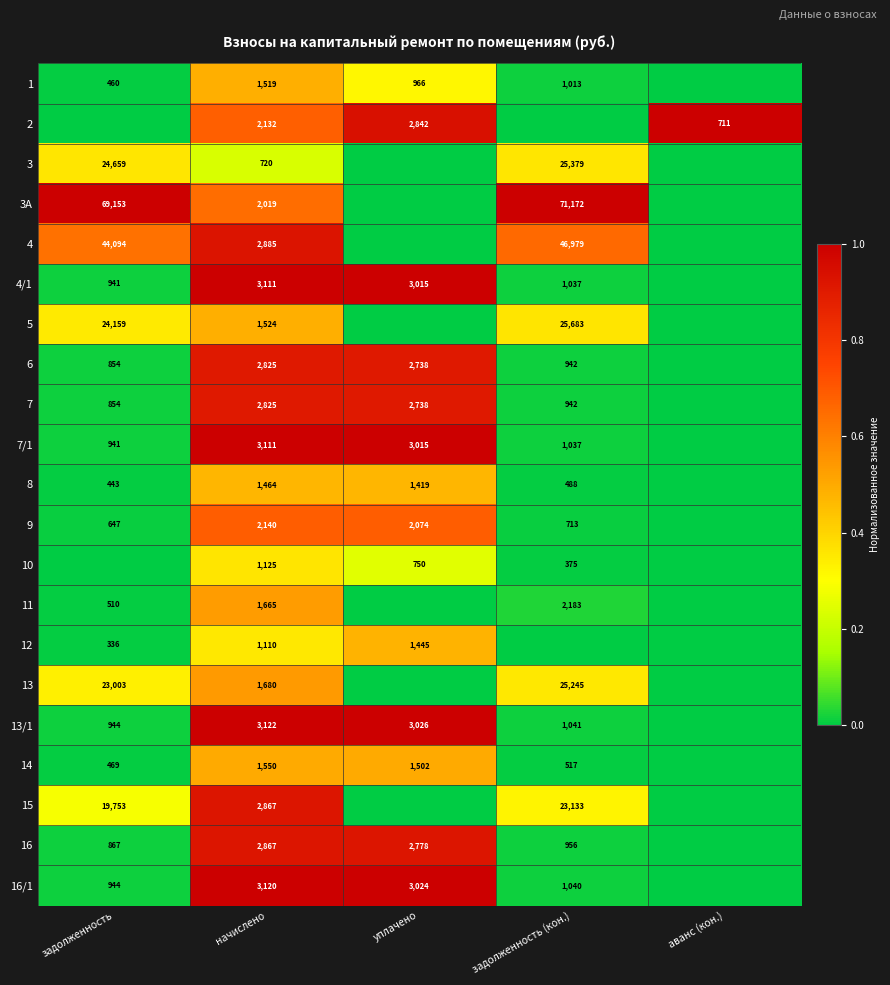

Count the number of categories in the chart.

5